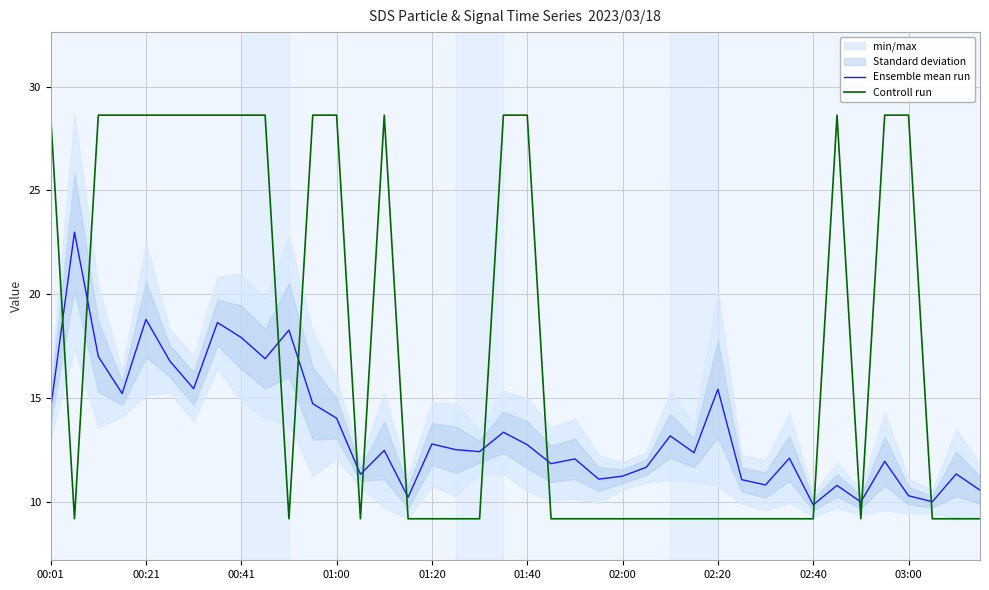

How many values in the Ensemble mean run series exceed 12?

24